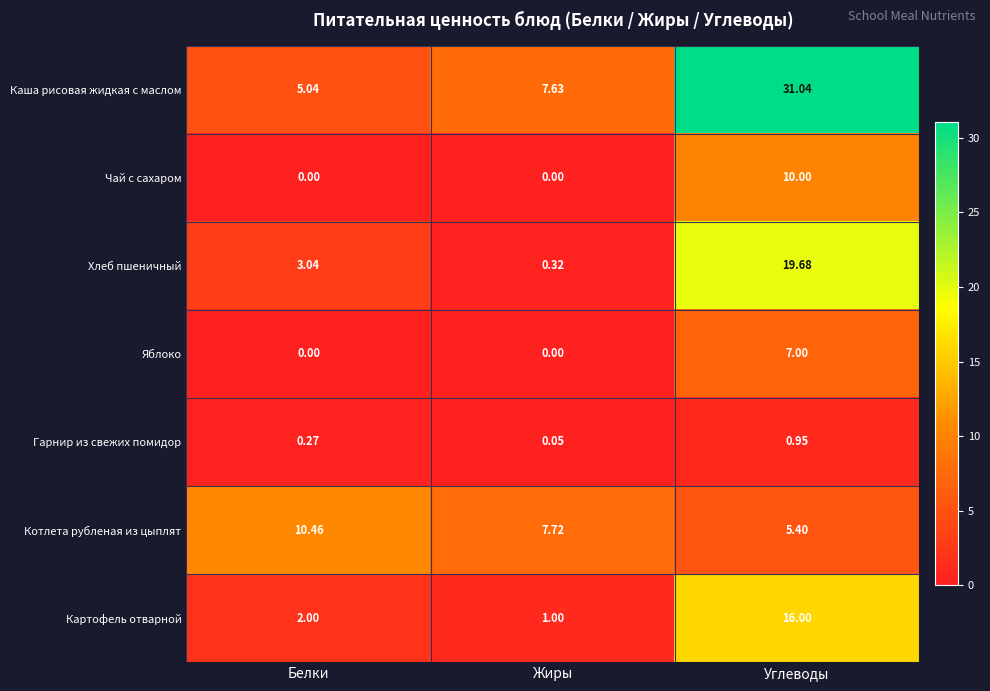

Between Белки and Углеводы, which series saw the biggest shift?

Каша рисовая жидкая с маслом